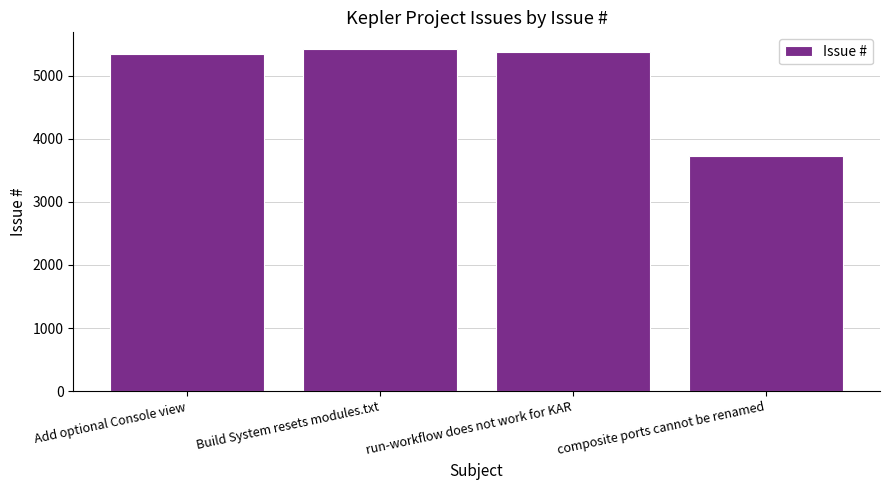

What is the greatest value displayed?

5418